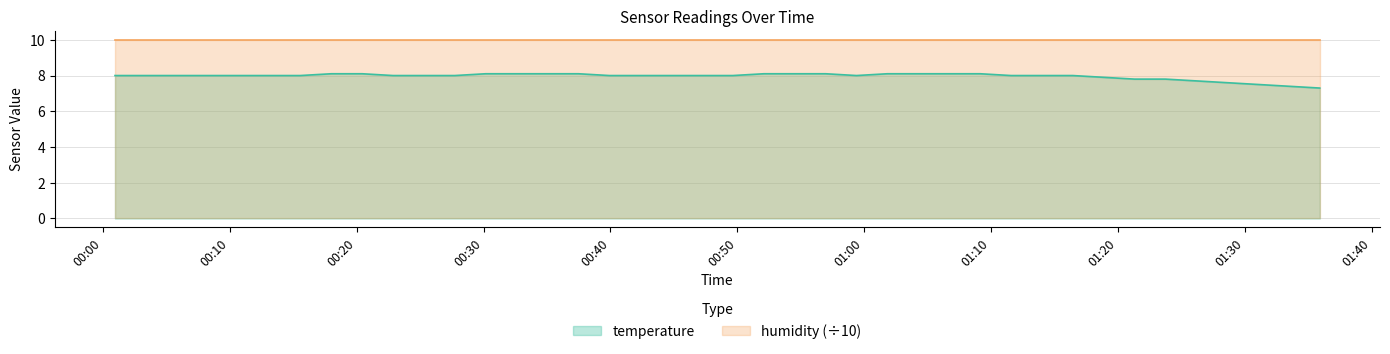

Rank the categories by value from lowest to highest.

2023-11-21T01:35:55, 2023-11-21T01:33:29, 2023-11-21T01:31:03, 2023-11-21T01:28:37, 2023-11-21T01:26:11, 2023-11-21T01:21:19, 2023-11-21T01:23:45, 2023-11-21T01:18:53, 2023-11-21T00:00:57, 2023-11-21T00:03:23, 2023-11-21T00:05:49, 2023-11-21T00:08:15, 2023-11-21T00:10:41, 2023-11-21T00:13:07, 2023-11-21T00:15:33, 2023-11-21T00:22:52, 2023-11-21T00:25:18, 2023-11-21T00:27:44, 2023-11-21T00:39:55, 2023-11-21T00:42:21, 2023-11-21T00:44:47, 2023-11-21T00:47:13, 2023-11-21T00:49:39, 2023-11-21T00:59:24, 2023-11-21T01:11:35, 2023-11-21T01:14:01, 2023-11-21T01:16:27, 2023-11-21T00:18:00, 2023-11-21T00:20:26, 2023-11-21T00:30:10, 2023-11-21T00:32:37, 2023-11-21T00:35:03, 2023-11-21T00:37:29, 2023-11-21T00:52:06, 2023-11-21T00:54:32, 2023-11-21T00:56:58, 2023-11-21T01:01:50, 2023-11-21T01:04:16, 2023-11-21T01:06:42, 2023-11-21T01:09:09